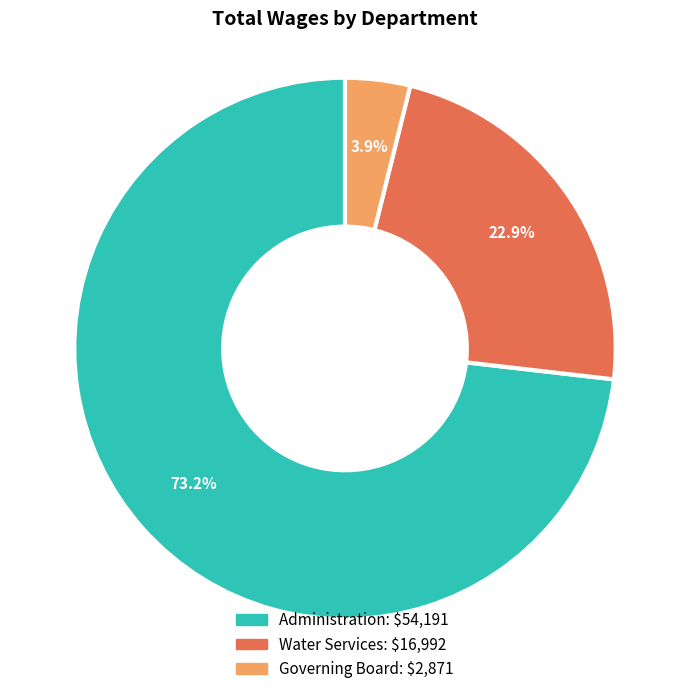

What percentage is NOT represented by Administration?

26.8%